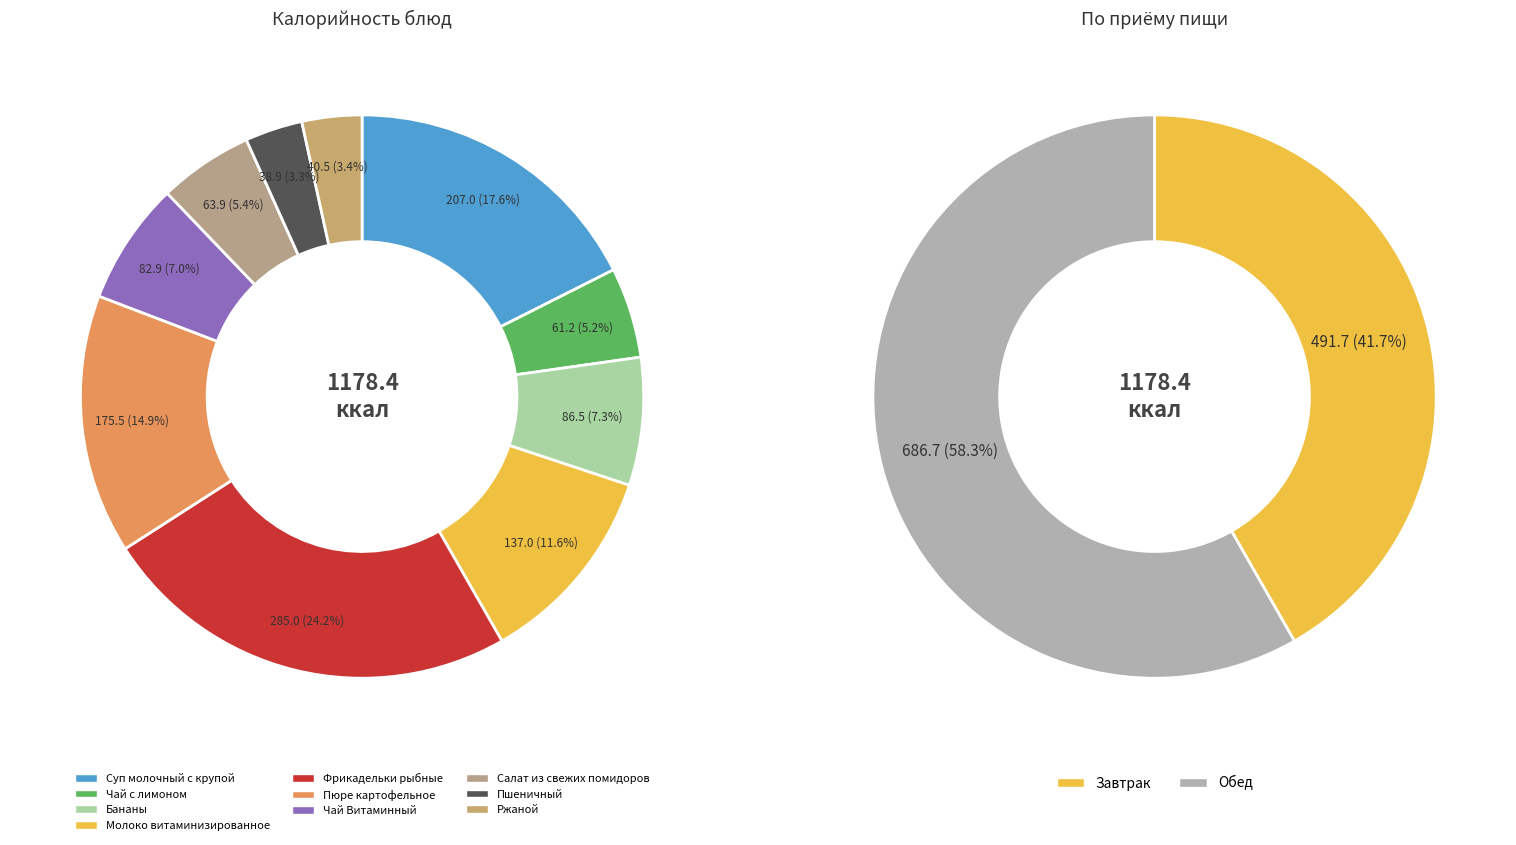

What is the change in value from Суп молочный с крупой to Ржаной?

-166.5